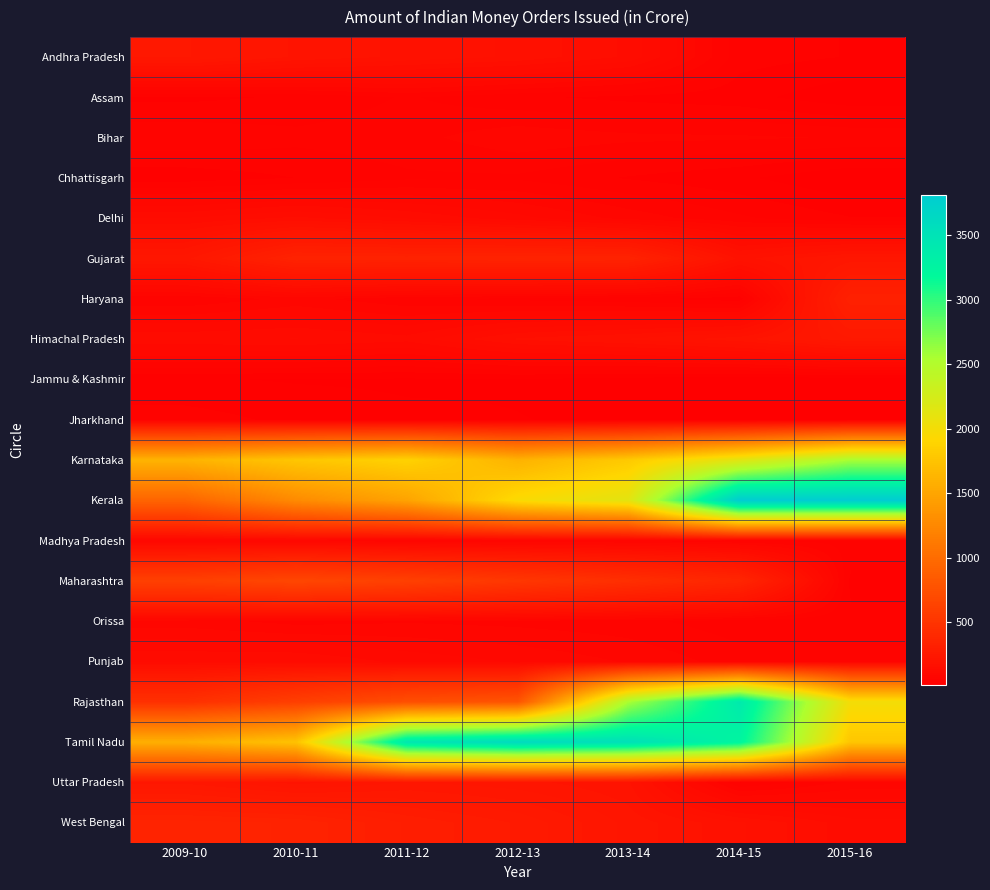

Between 2012-13 and 2013-14, which series saw the biggest shift?

Rajasthan